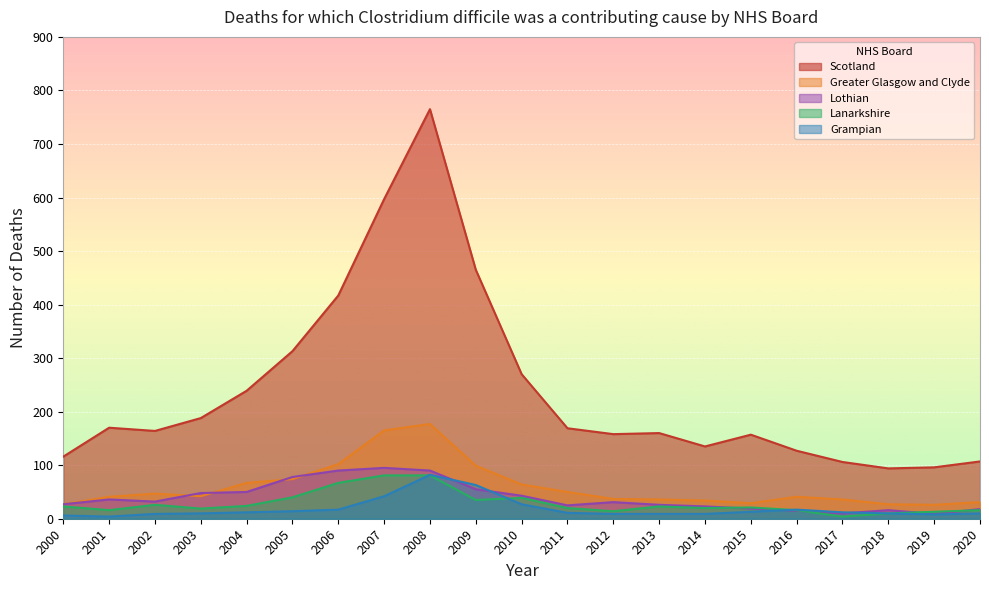

In Lothian, how many points are higher than both neighbors (excluding endpoints)?

4